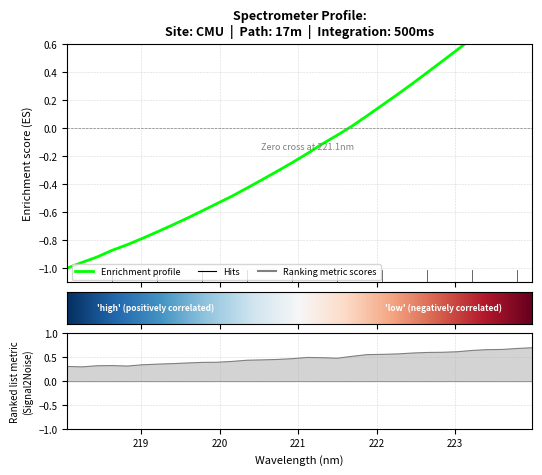

The chart shows a value of 0.5 at 222.8355. True or false?

True